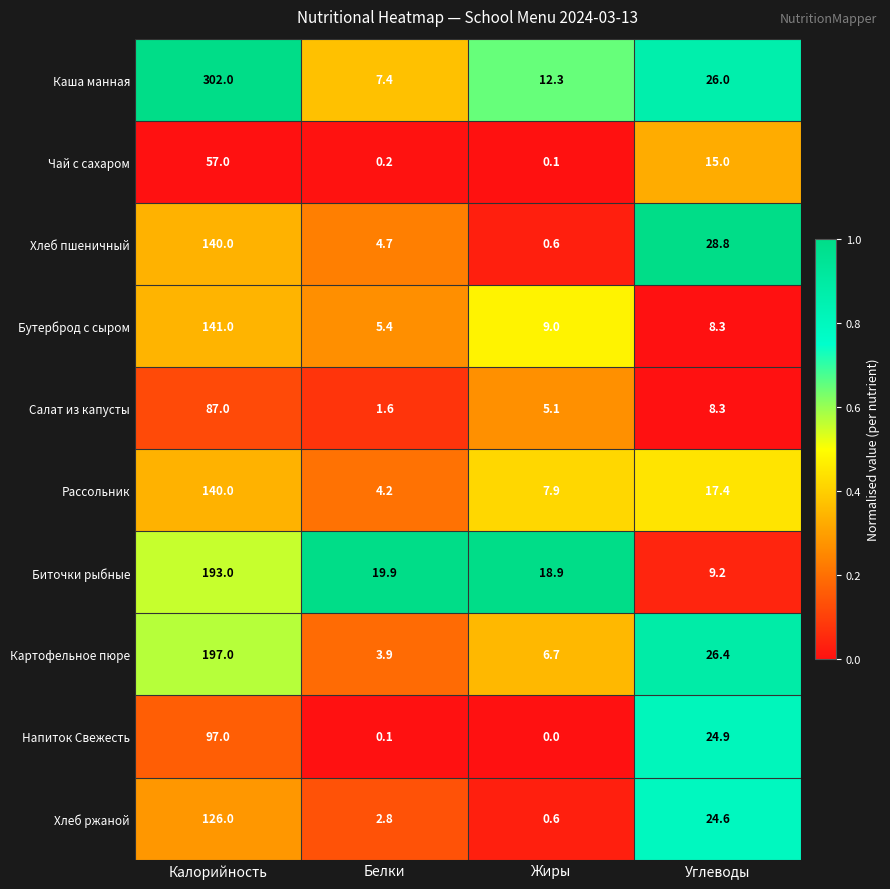

What is the difference between the maximum and second lowest values in the Рассольник series?

132.1